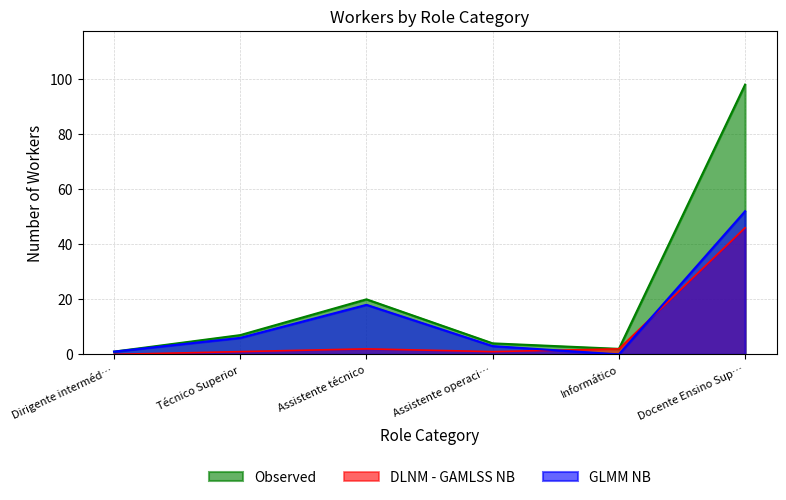

True or false: Female (F) and Total (M+F) cross at least once.

False